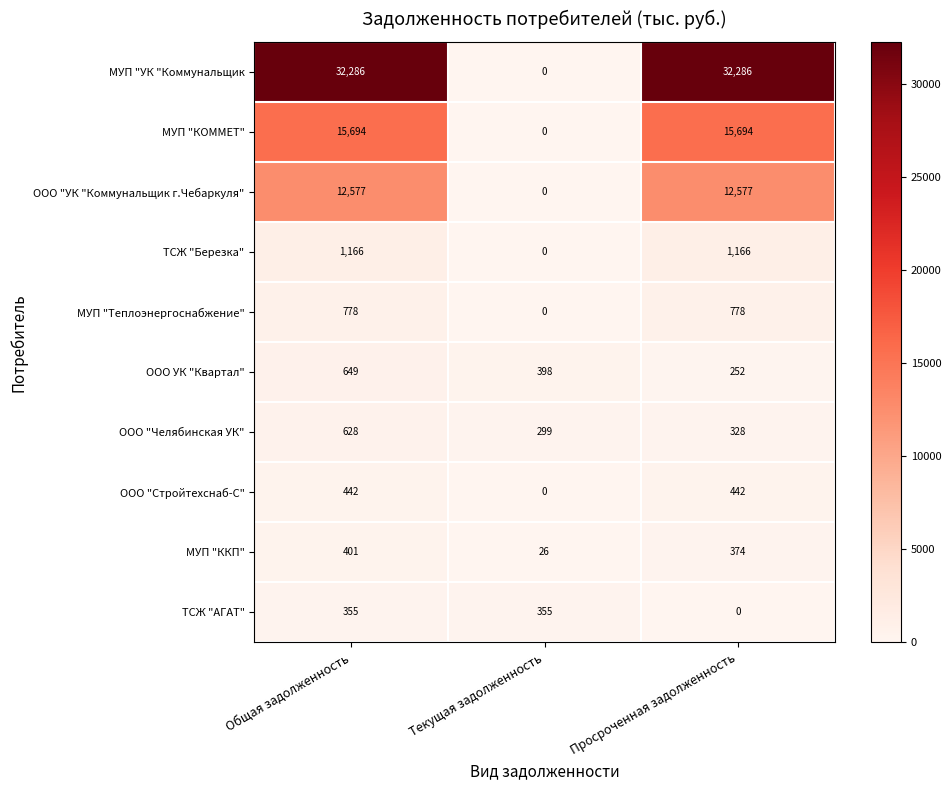

What is the maximum value shown in the chart?

32286